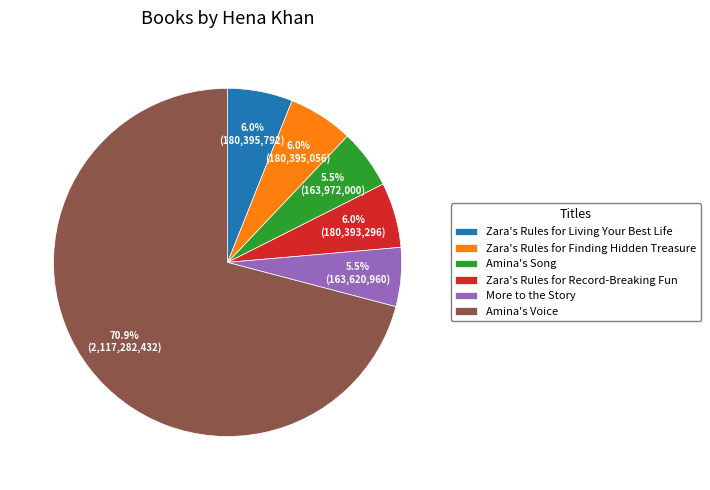

Is it true that Zara's Rules for Finding Hidden Treasure is 6% of the pie?

True